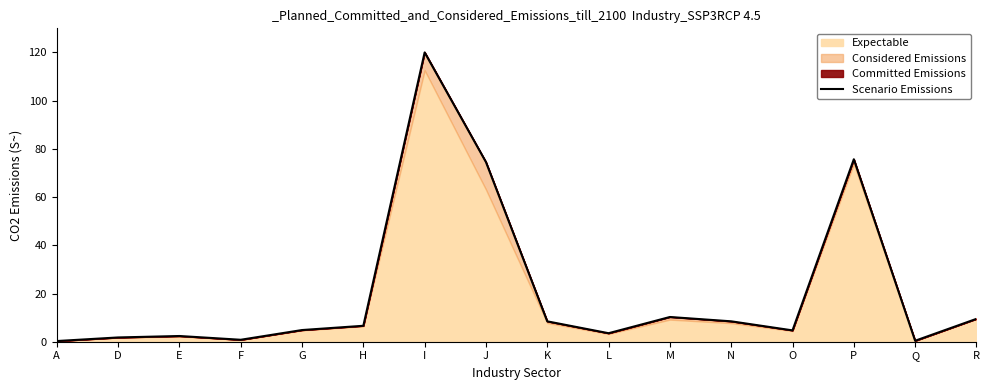

What is the ratio of the value at E to the value at H?

0.4